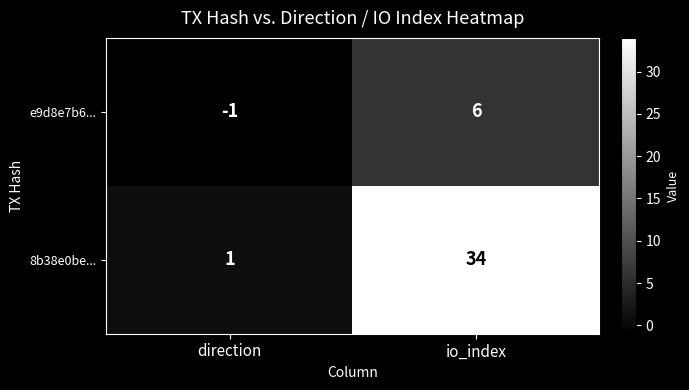

What is the sum of the e9d8e7b6... values at io_index and direction?

5